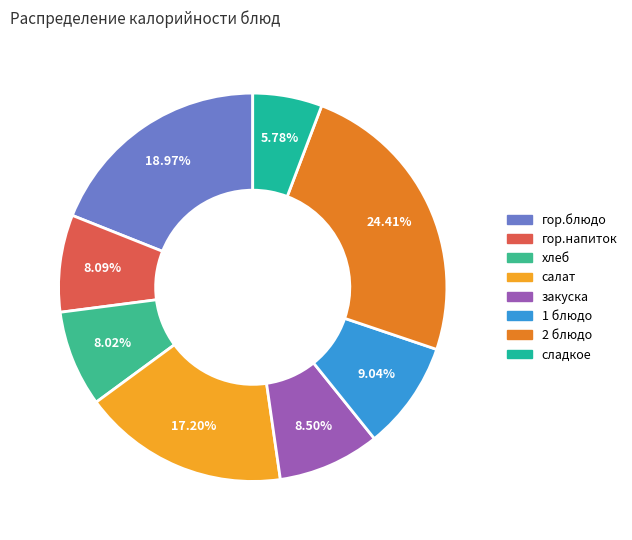

How many segments does this pie chart have?

8